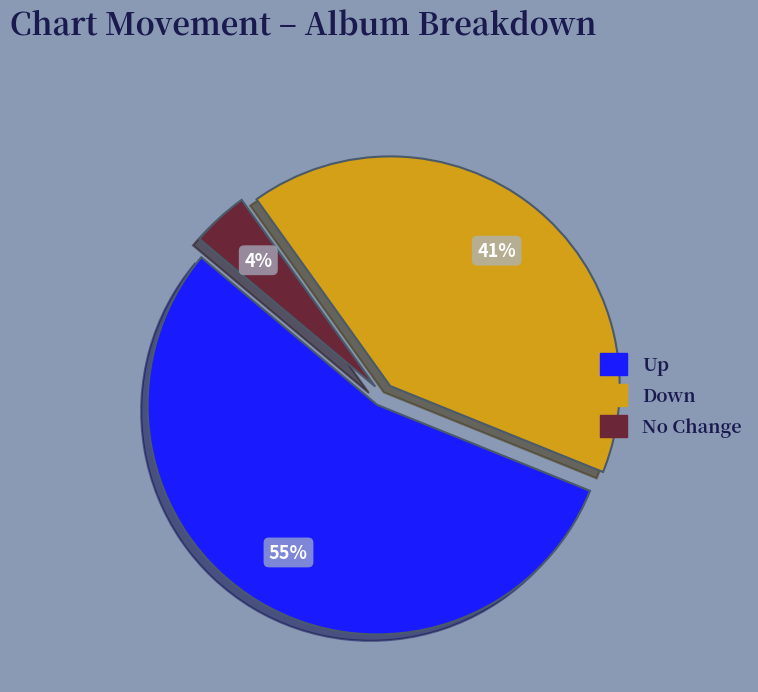

Does any single category account for the majority?

Yes